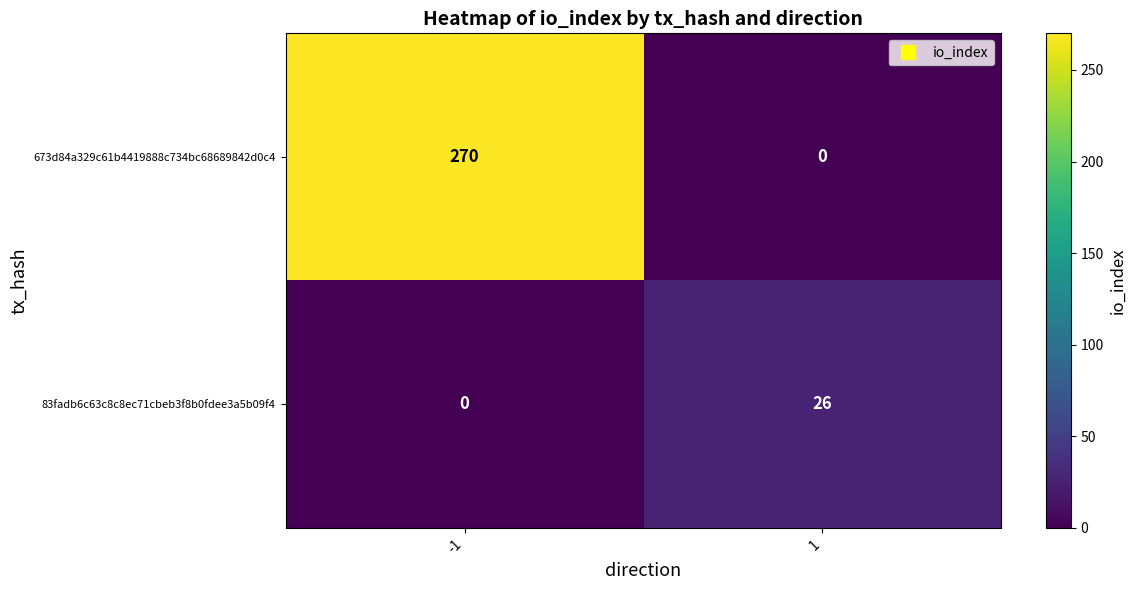

Reading left to right, transcribe all the data shown in this chart.

673d84a329c61b4419888c734bc68689842d0c4: 270	0
83fadb6c63c8c8ec71cbeb3f8b0fdee3a5b09f4: 0	26